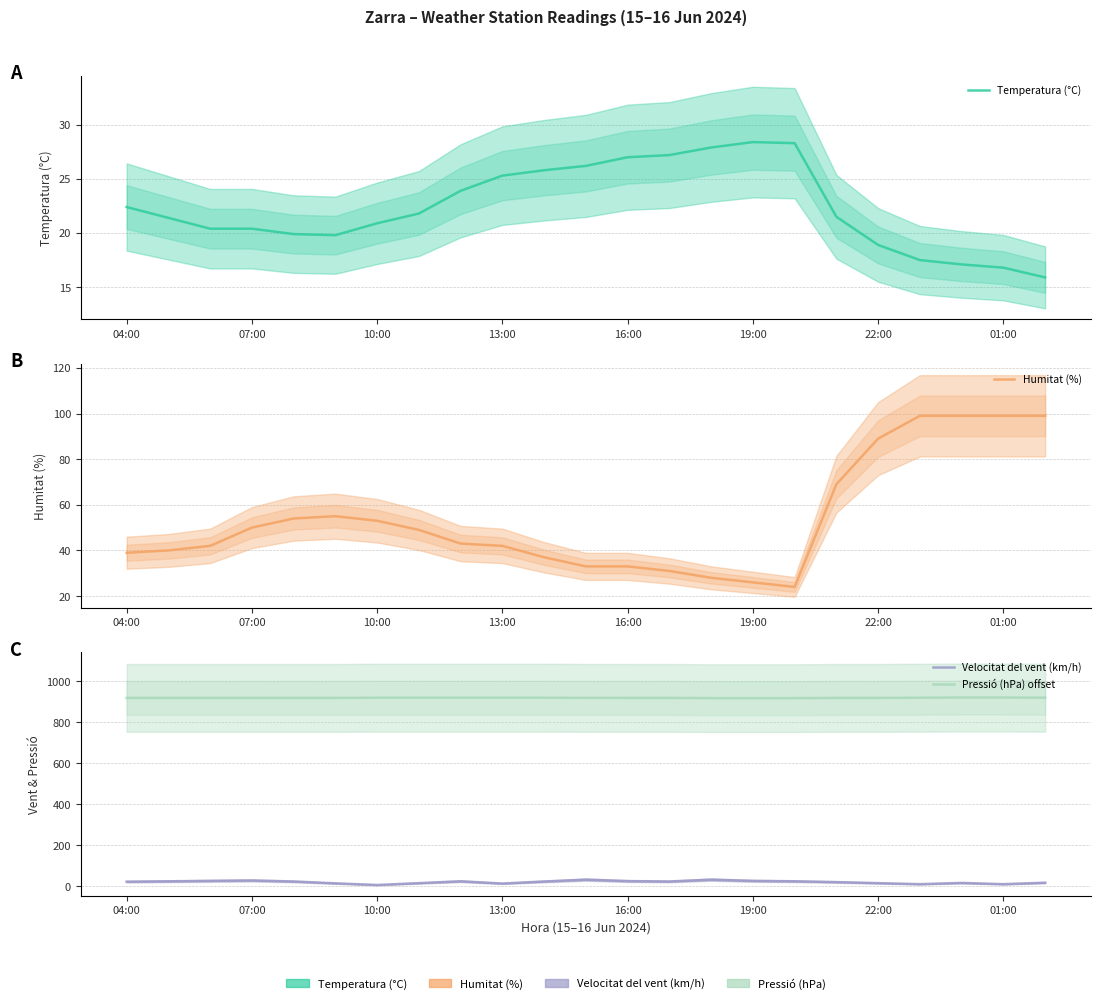

True or false: Pressió (hPa) offset and Humitat (%) cross at least once.

False